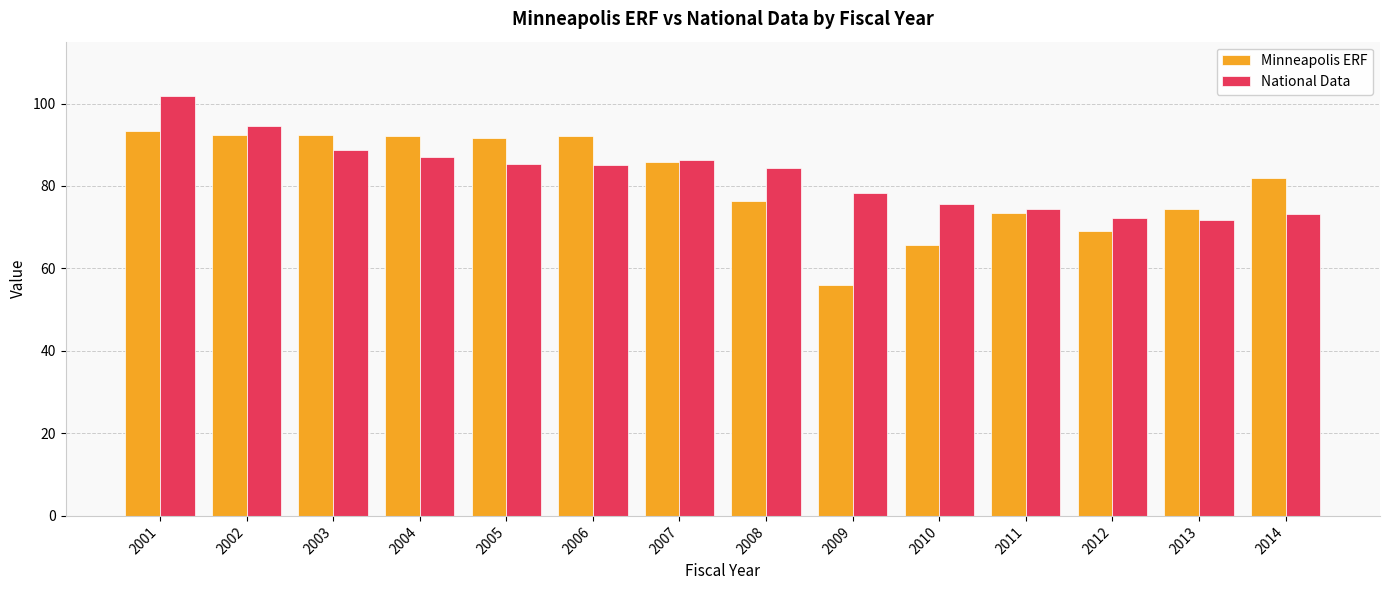

What is the sum of the Minneapolis ERF values at 2002 and 2014?

174.4